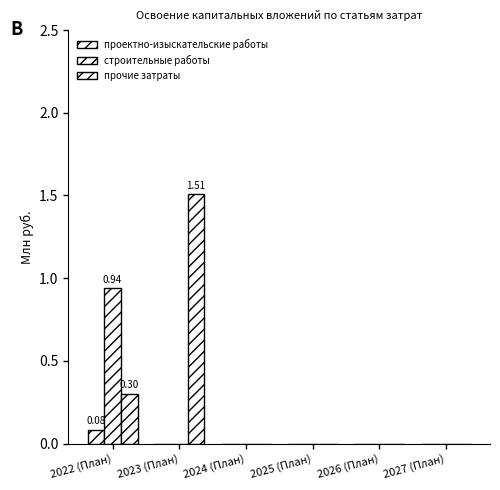

How many categories are shown in the chart?

6